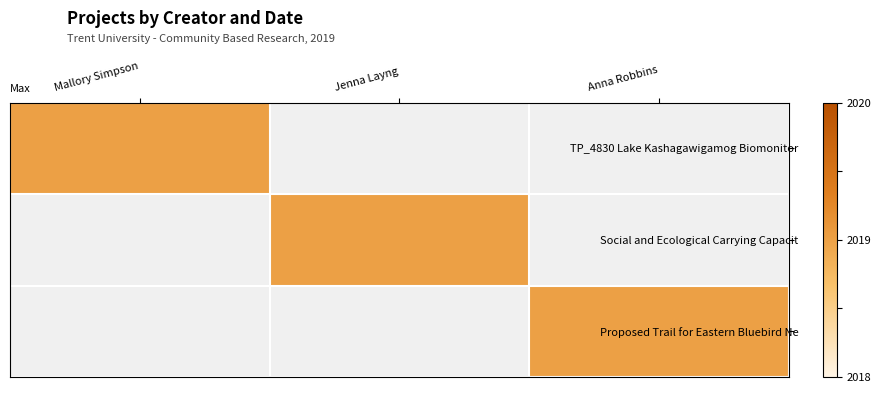

What is the average value of the Proposed Trail for Eastern Bluebird Nes series?

673